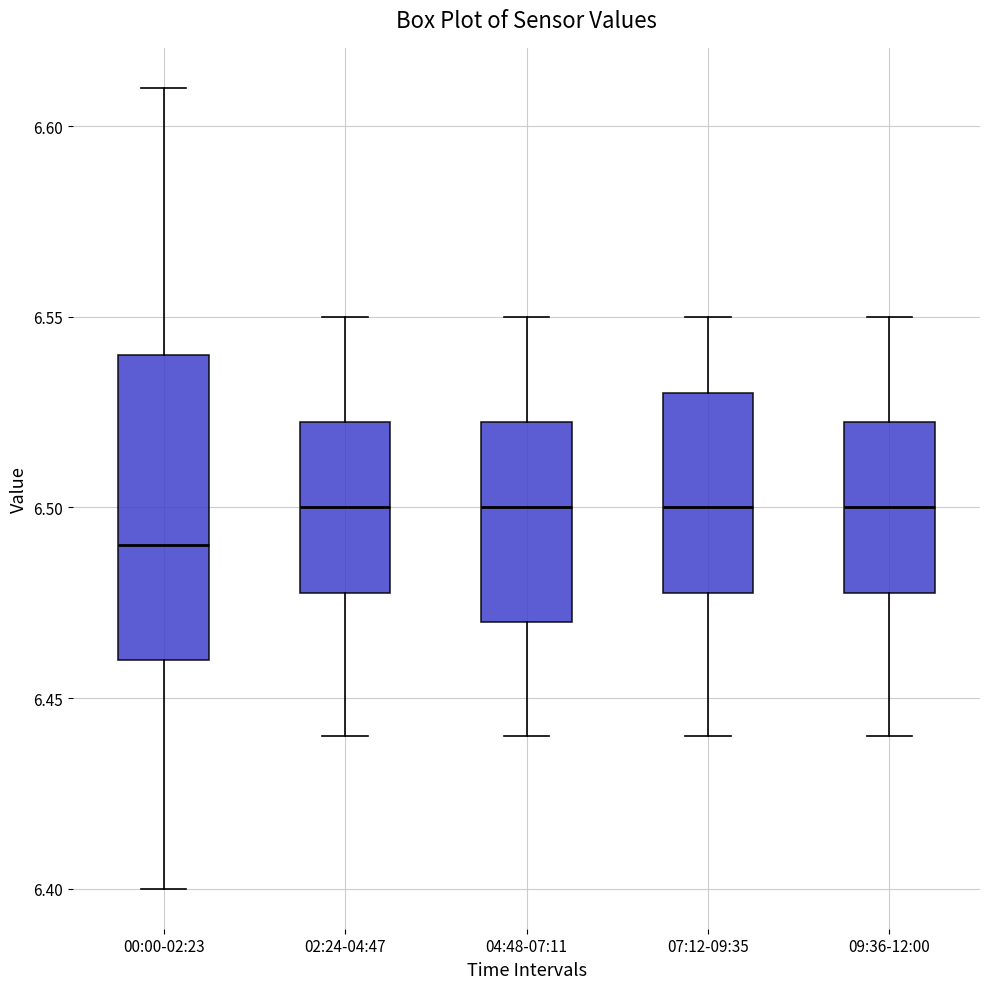

Reading left to right, transcribe this box plot: for each box, give where its median line is, the range the box spans, and where its two whiskers end, as read against the y-axis. The values are not printed on the chart, so give them approximately, as read against the axis.

00:00-02:23: median 6.490, box 6.460 to 6.540, whiskers 6.400 to 6.610
02:24-04:47: median 6.500, box 6.480 to 6.525, whiskers 6.440 to 6.550
04:48-07:11: median 6.500, box 6.470 to 6.525, whiskers 6.440 to 6.550
07:12-09:35: median 6.500, box 6.480 to 6.530, whiskers 6.440 to 6.550
09:36-12:00: median 6.500, box 6.480 to 6.525, whiskers 6.440 to 6.550